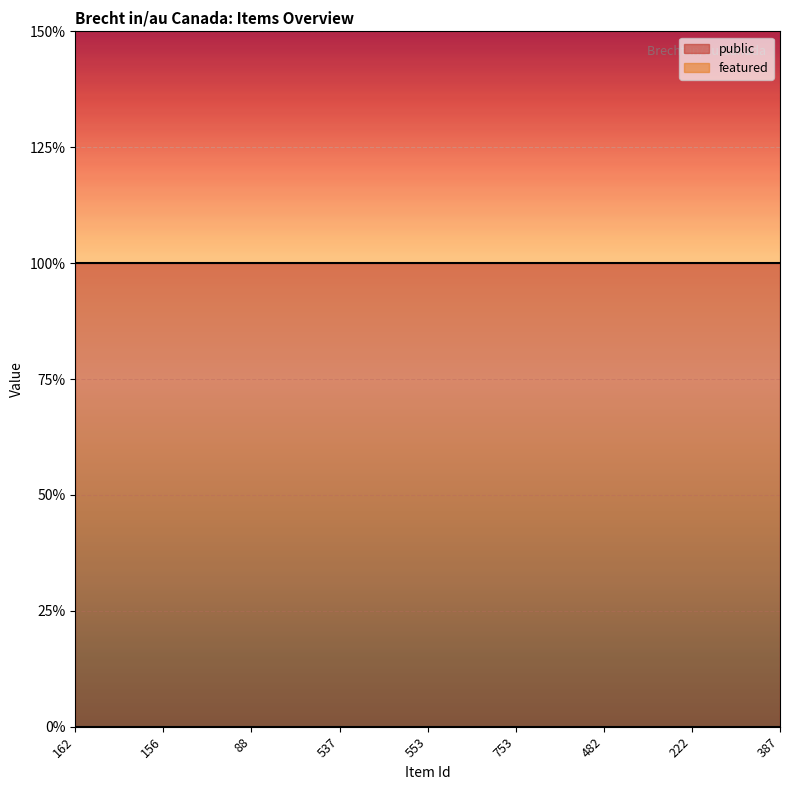

Reading left to right, transcribe all the data shown in this chart.

public: 162=1	156=1	88=1	537=1	553=1	753=1	482=1	222=1	387=1
featured: 162=0	156=0	88=0	537=0	553=0	753=0	482=0	222=0	387=0